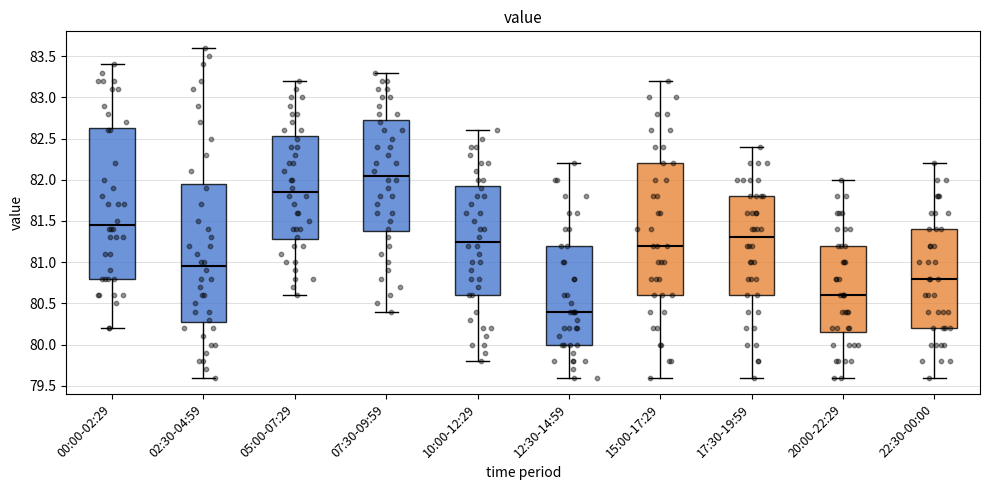

Reading left to right, transcribe this box plot: for each box, give where its median line is, the range the box spans, and where its two whiskers end, as read against the y-axis. The values are not printed on the chart, so give them approximately, as read against the axis.

00:00-02:29: median 81.45, box 80.80 to 82.65, whiskers 80.20 to 83.40
02:30-04:59: median 80.95, box 80.30 to 81.95, whiskers 79.60 to 83.60
05:00-07:29: median 81.85, box 81.30 to 82.55, whiskers 80.60 to 83.20
07:30-09:59: median 82.05, box 81.40 to 82.75, whiskers 80.40 to 83.30
10:00-12:29: median 81.25, box 80.60 to 81.95, whiskers 79.80 to 82.60
12:30-14:59: median 80.40, box 80.00 to 81.20, whiskers 79.60 to 82.20
15:00-17:29: median 81.20, box 80.60 to 82.20, whiskers 79.60 to 83.20
17:30-19:59: median 81.30, box 80.60 to 81.80, whiskers 79.60 to 82.40
20:00-22:29: median 80.60, box 80.15 to 81.20, whiskers 79.60 to 82.00
22:30-00:00: median 80.80, box 80.20 to 81.40, whiskers 79.60 to 82.20